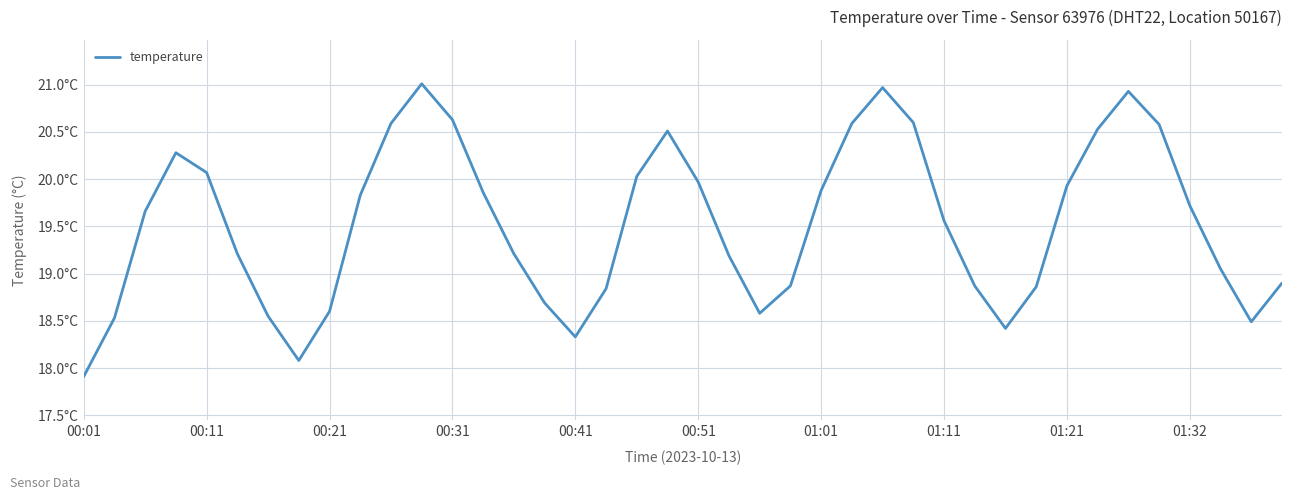

At which category does the chart reach its minimum across all series?

00:01